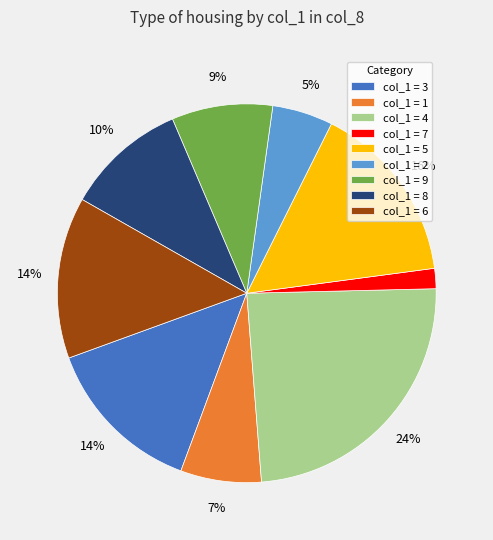

Count the number of slices in the pie.

9